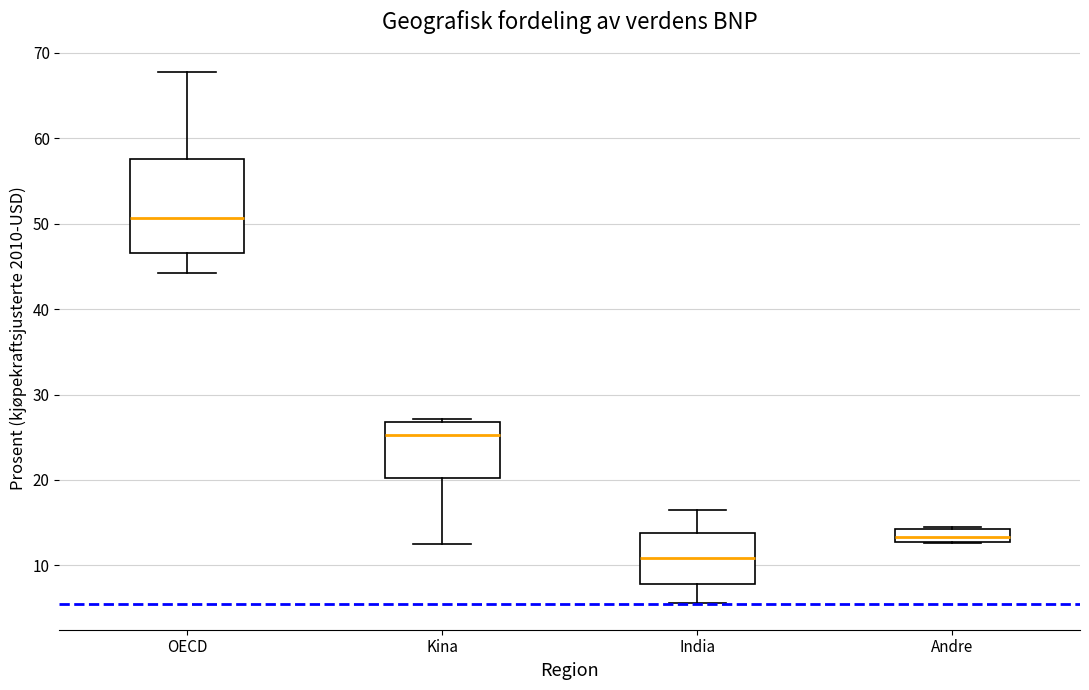

Reading left to right, read every box against the y-axis: the position of its median line, the range the box covers, and the ends of its whiskers. The values are not printed on the chart, so give them approximately, as read against the axis.

OECD: median 51, box 47 to 58, whiskers 44 to 68
Kina: median 25, box 20 to 27, whiskers 13 to 27
India: median 11, box 8 to 14, whiskers 6 to 16
Andre: median 13 (inside the box), box 13 to 14, whiskers 13 to 14